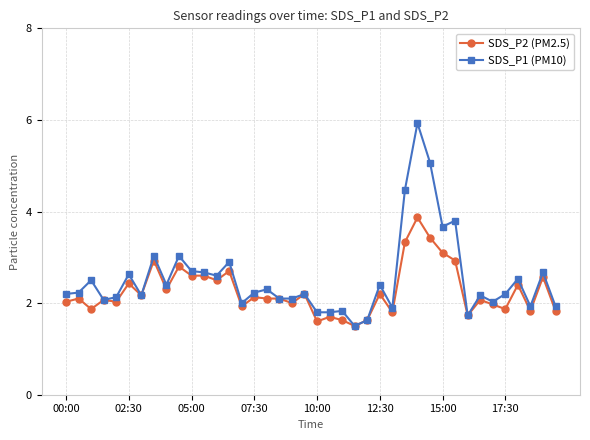

At how many categories does at least one series exceed 1?

40